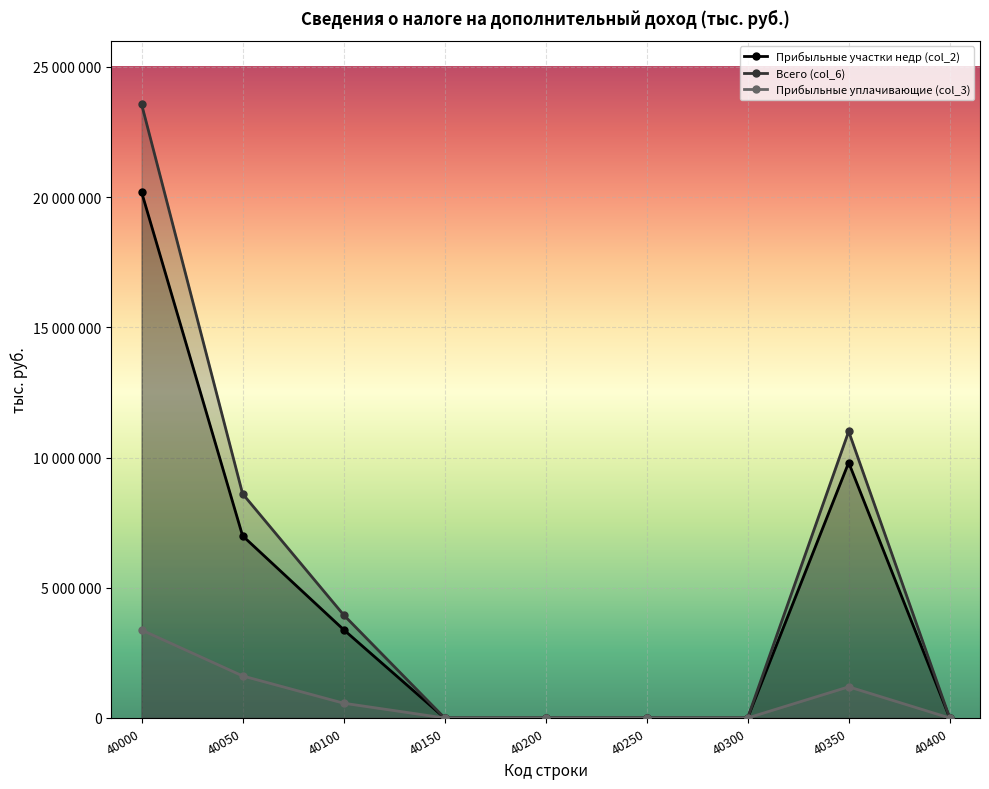

At which category is the sum across all series the highest?

40000